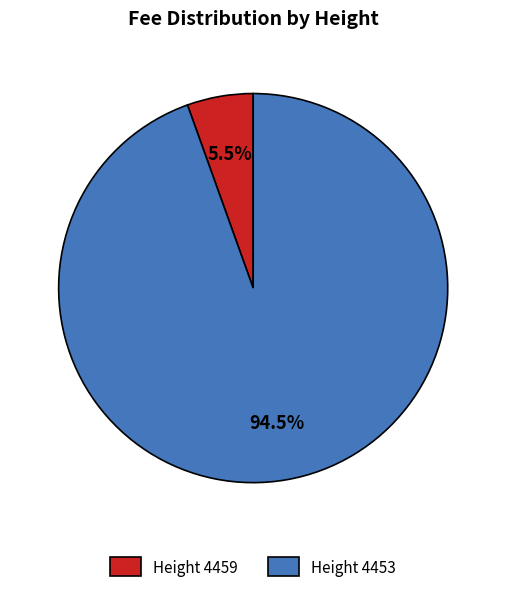

To the nearest percent, what is the average slice percentage?

50%